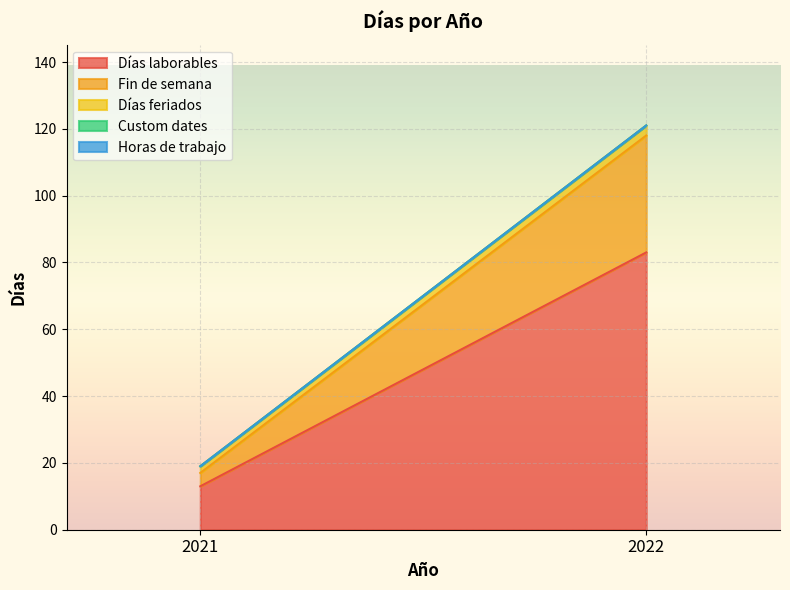

Which has a higher value, 2021 or 2022?

2022